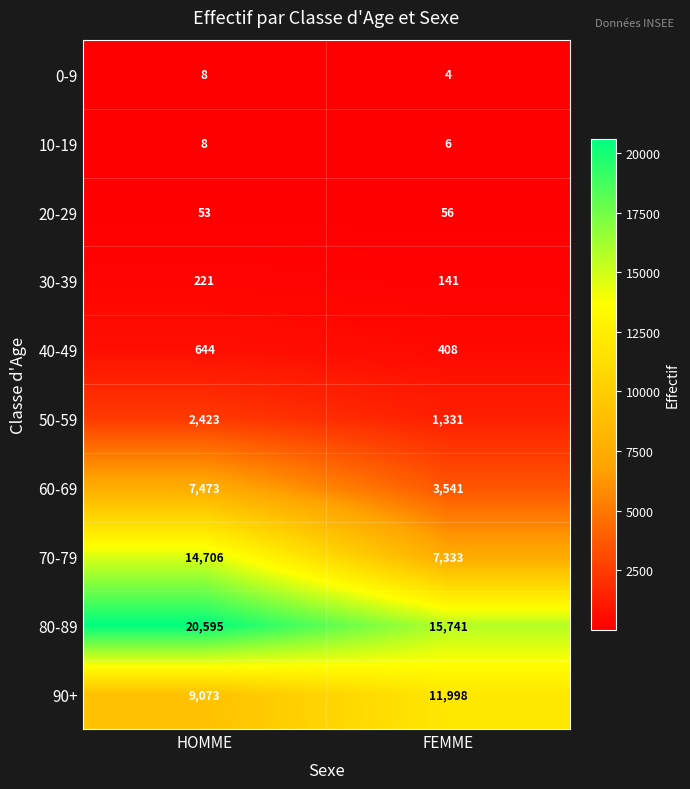

Which series has the widest spread of values?

70-79